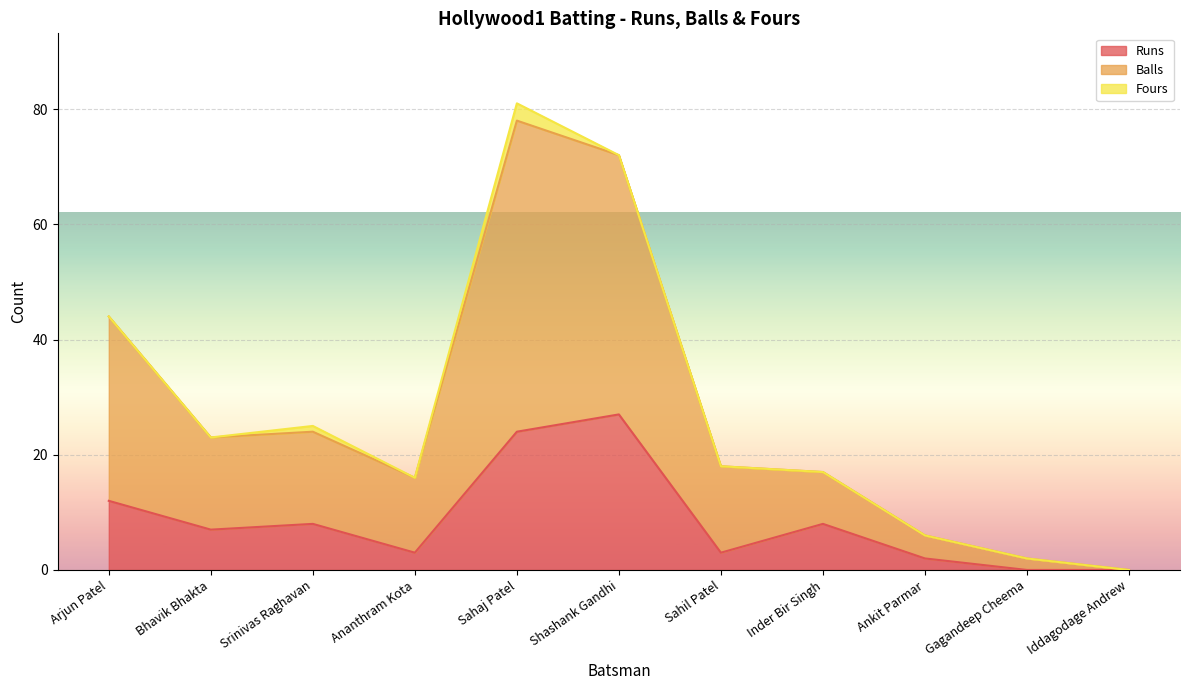

Which label corresponds to the smallest value in the chart?

Gagandeep Cheema